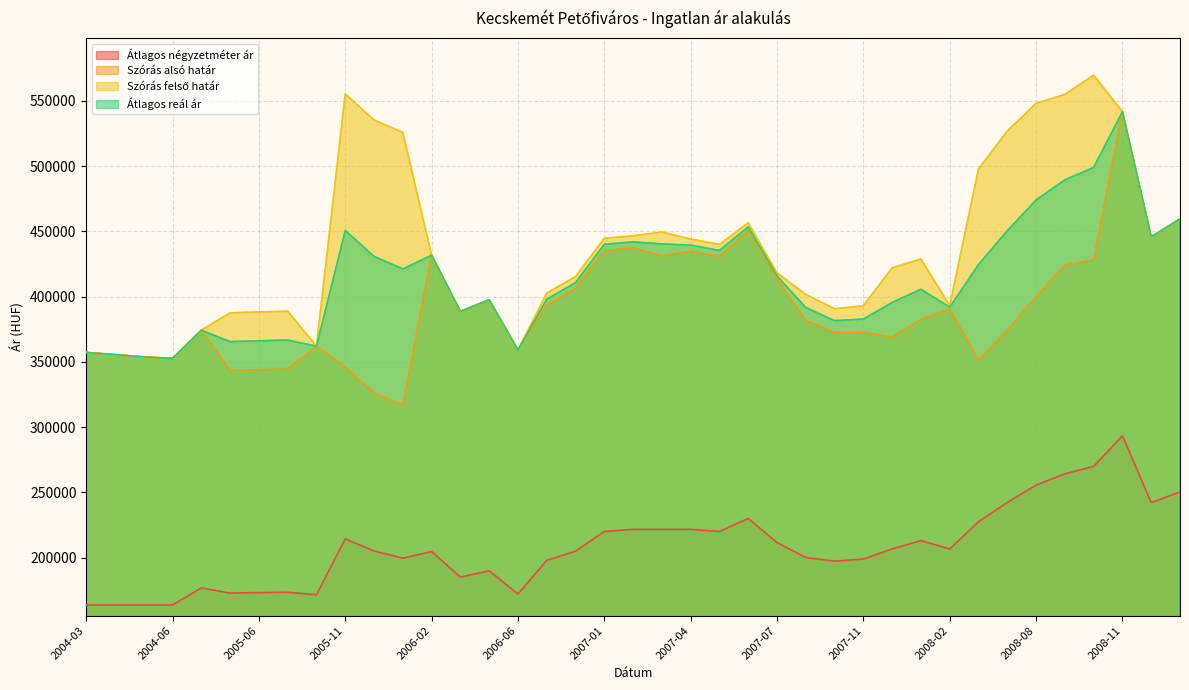

Where is the first local minimum for Átlagos négyzetméter ár?

2005-05